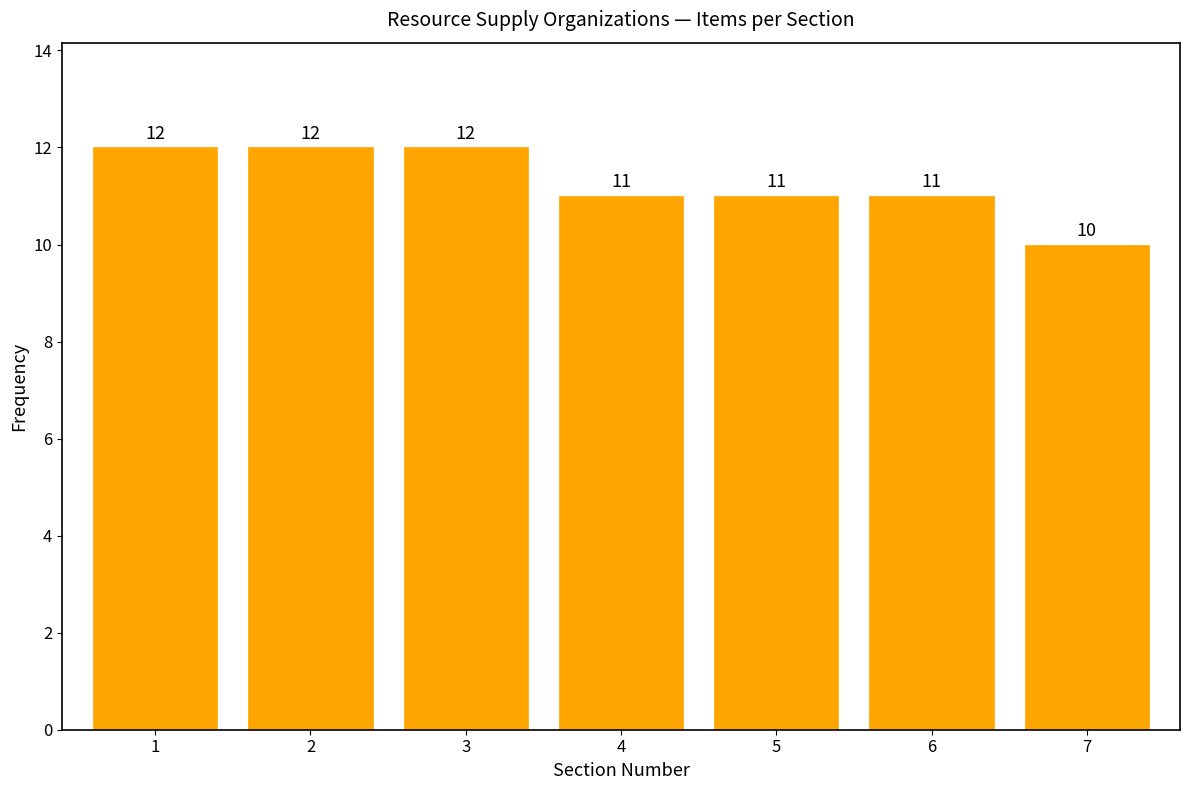

Reading right to left, list all the values displayed in this chart.

7=10	6=11	5=11	4=11	3=12	2=12	1=12